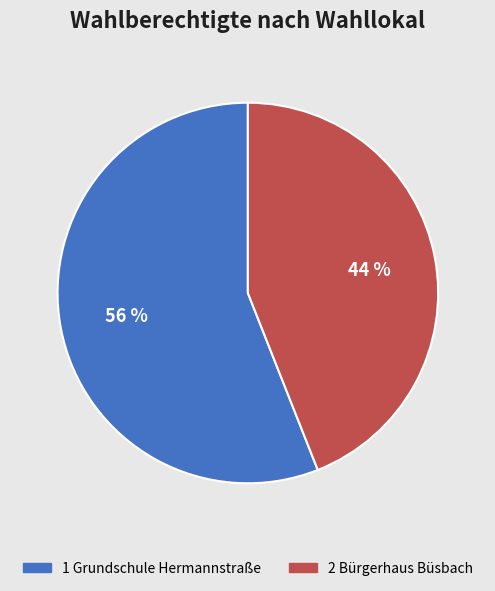

Which category has the smallest portion of the pie?

2 Bürgerhaus Büsbach